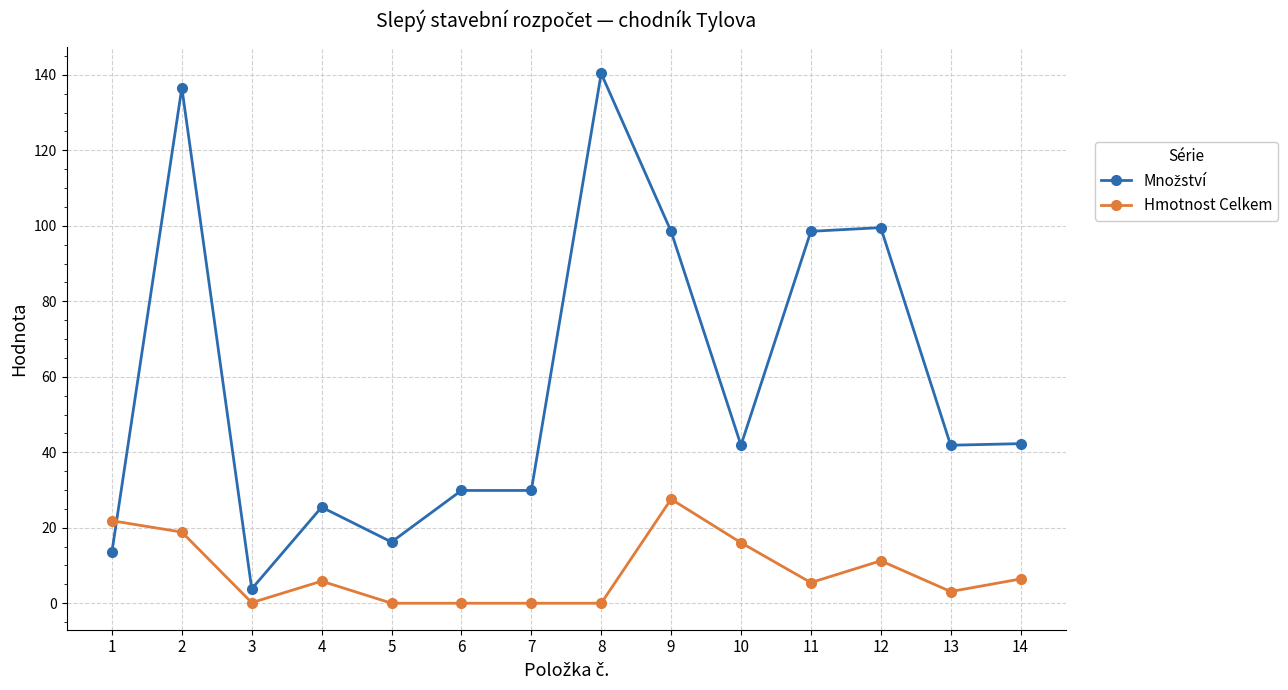

How many distinct data groups are displayed?

2